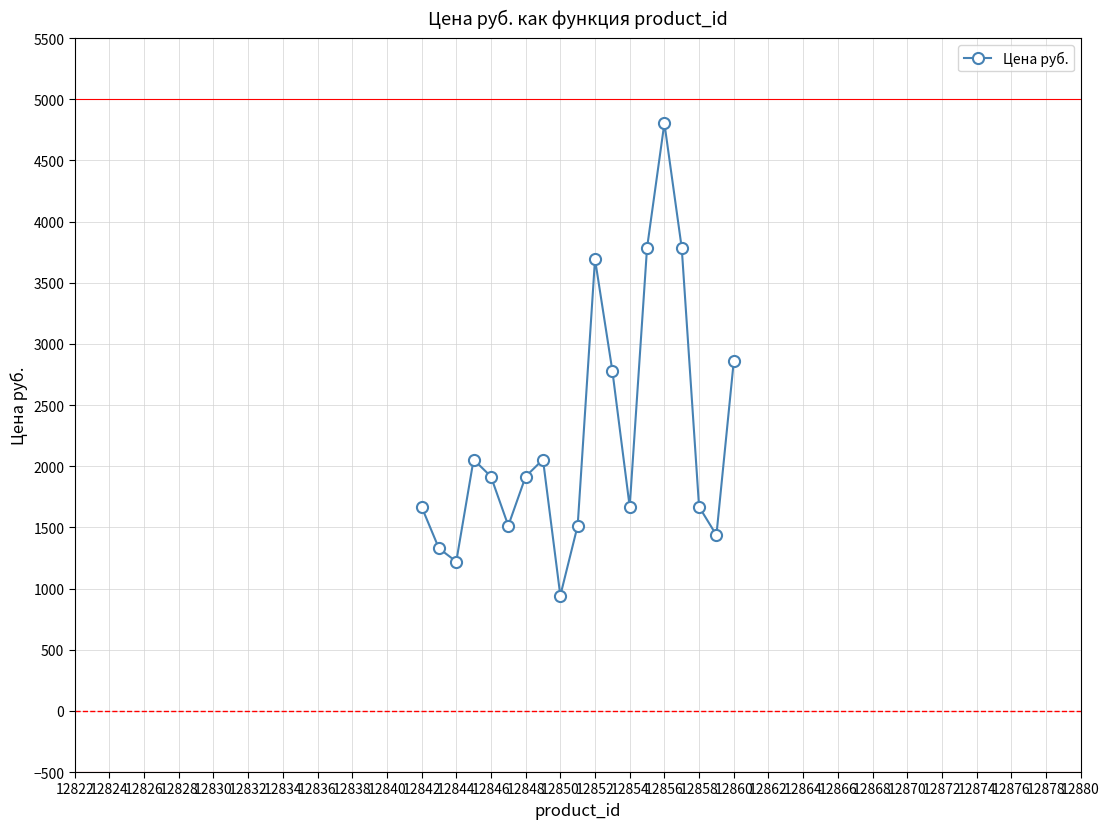

Reading left to right, what are all the values shown in this chart?

1668.6	1328.7	1220.5	2054.8	1915.8	1514.1	1915.8	2054.8	942.4	1514.1	3692.5	2781.0	1668.6	3785.2	4804.9	3785.2	1668.6	1436.8	2858.2